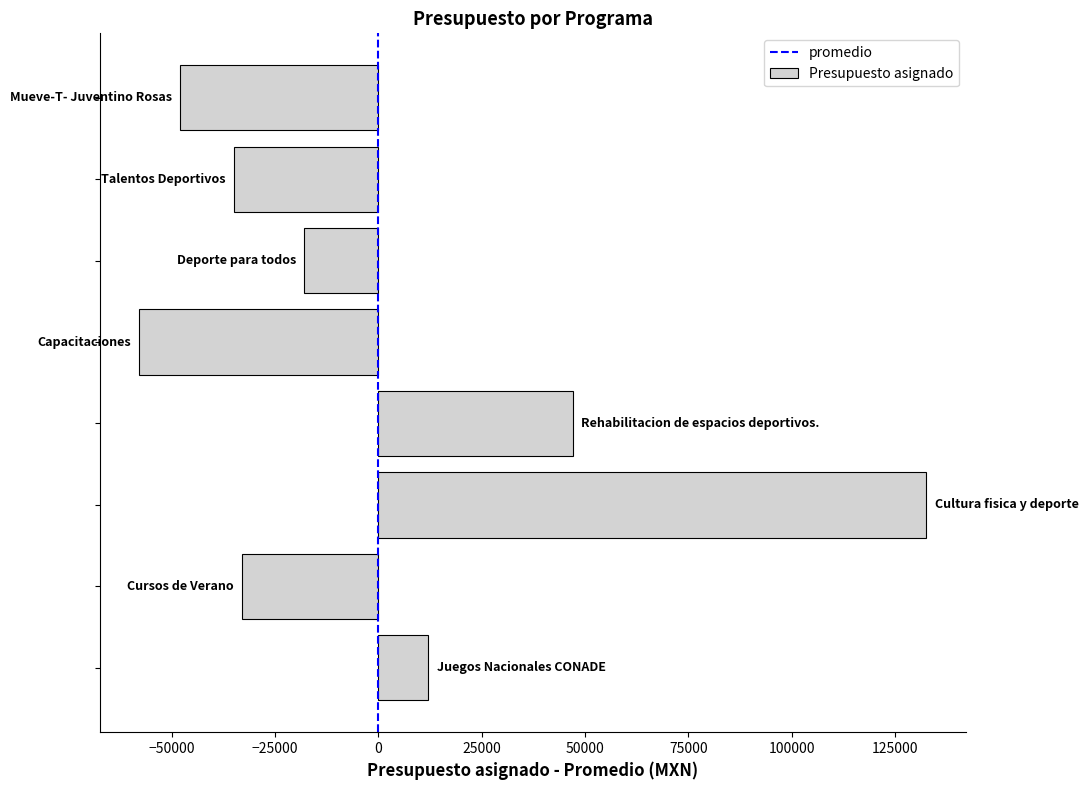

What is the minimum value shown in the chart?

-57937.5